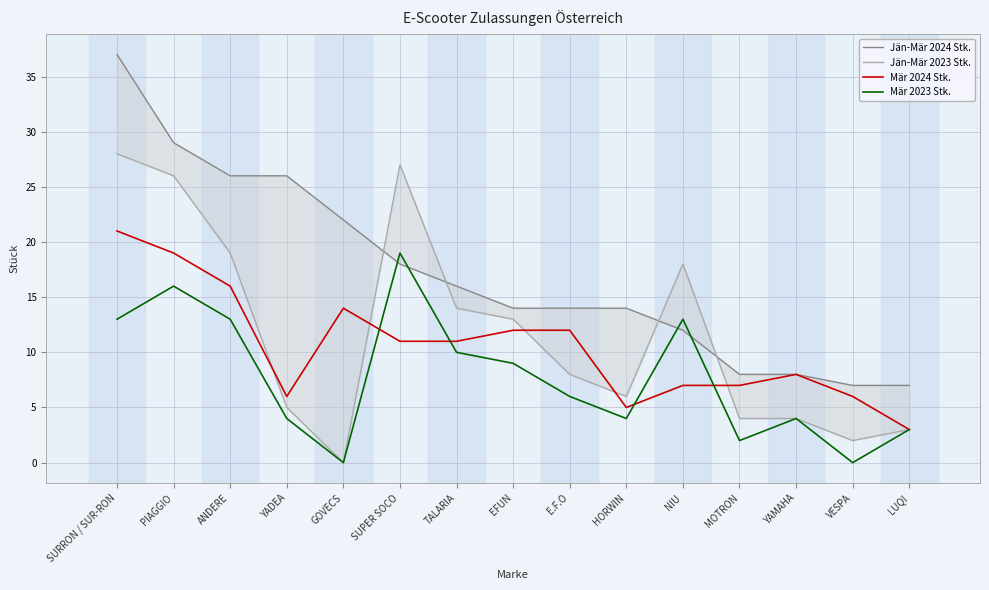

Which category has the lowest value in the Jän-Mär 2024 Stk. series?

VESPA